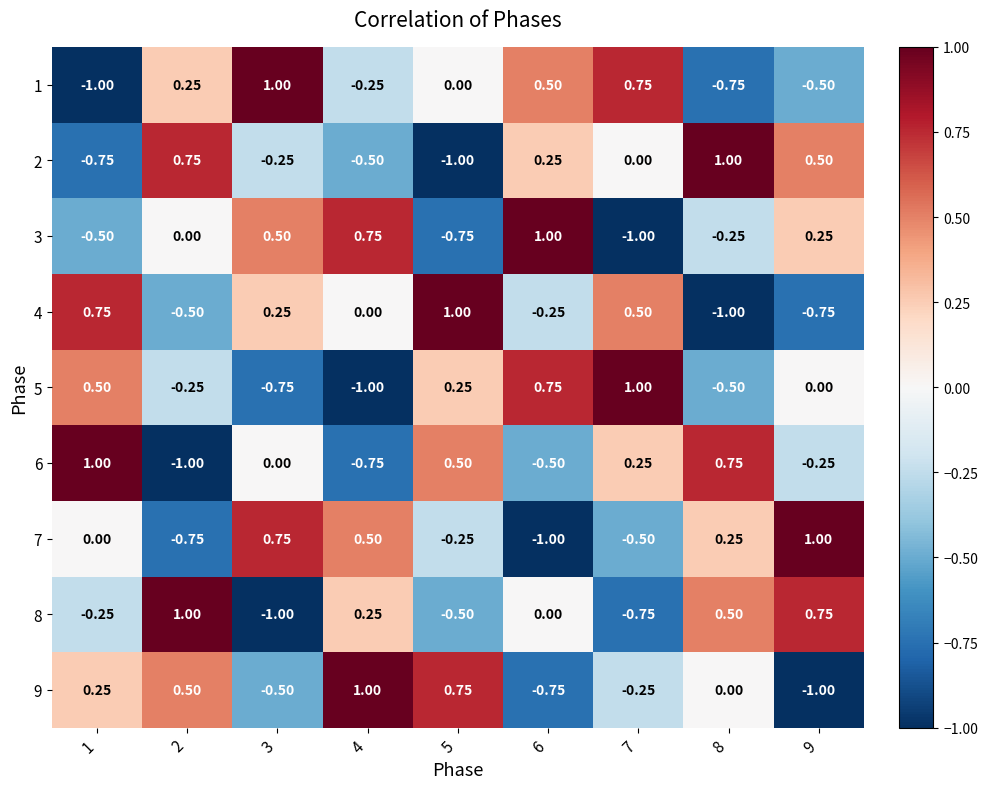

Is the value of 7 at 3 greater than the value of 4 at 9?

Yes